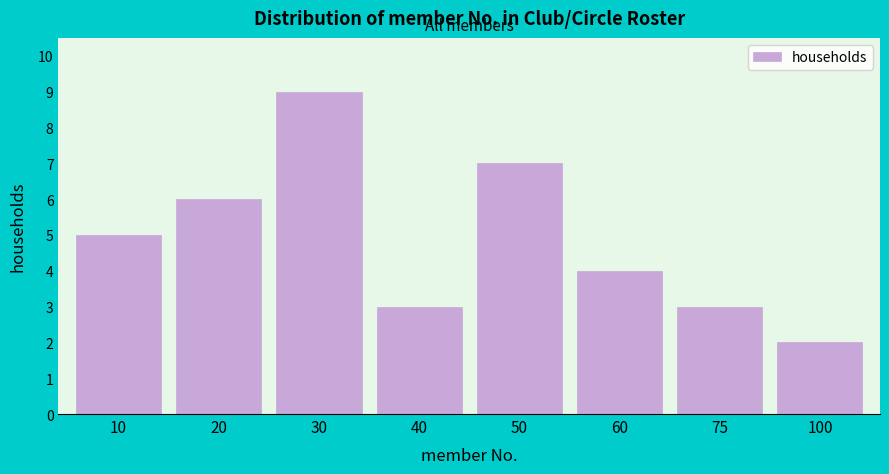

Reading right to left, extract all data points from this chart.

2	3	4	7	3	9	6	5